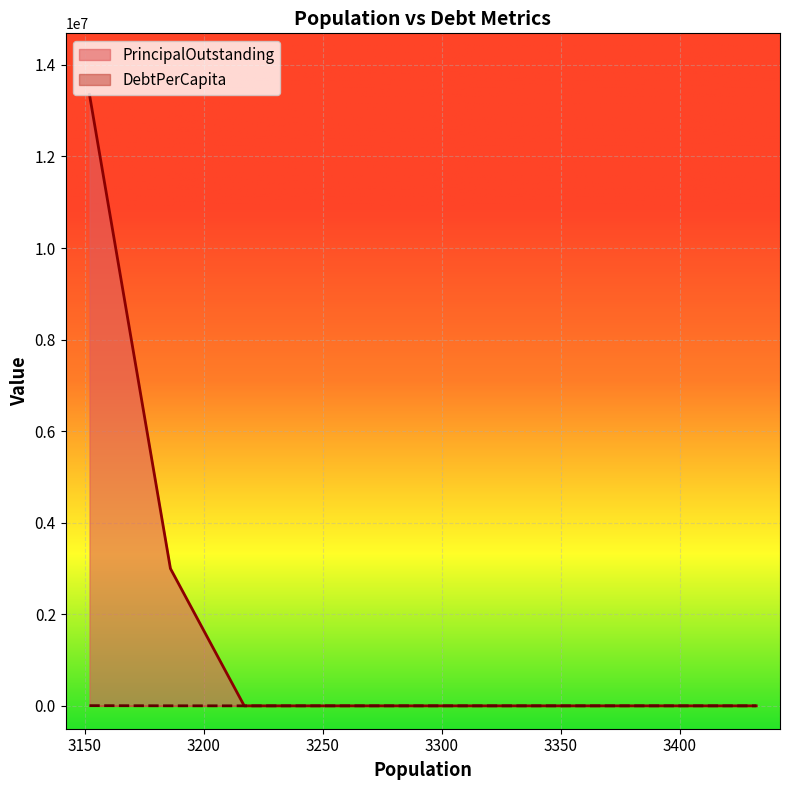

What is the highest value of the PrincipalOutstanding series?

13355000.0